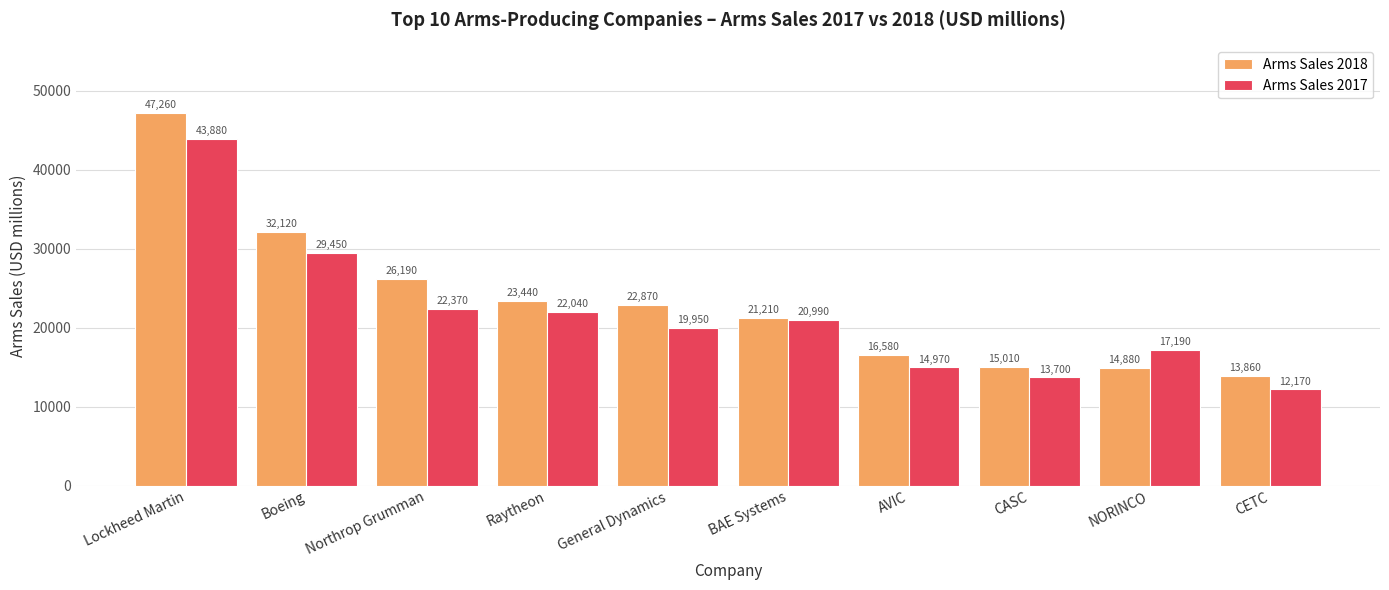

How many data points does each series have?

10